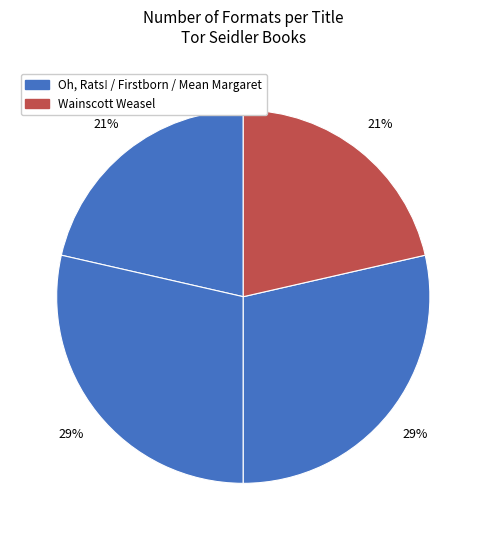

How many segments does this pie chart have?

4